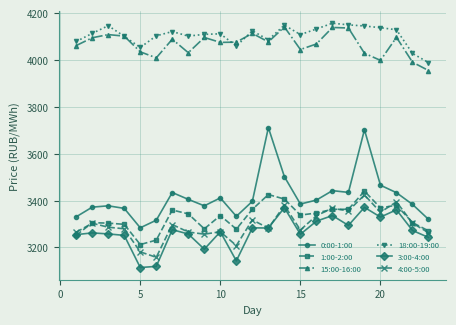

How many lines are shown in the chart?

6